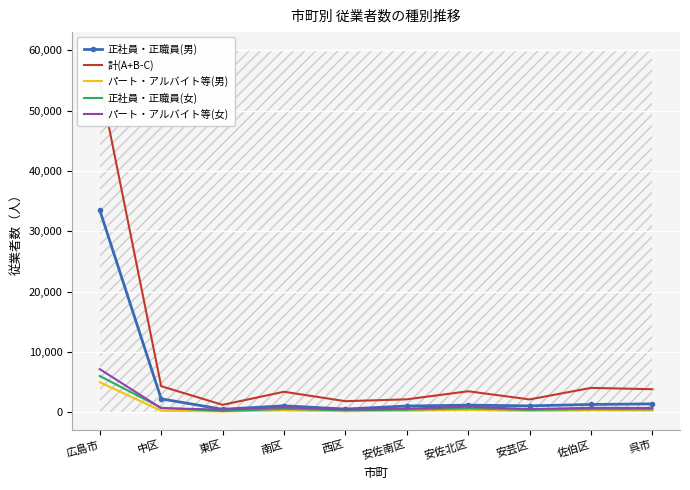

What is the total value across all series at 呉市?

6666